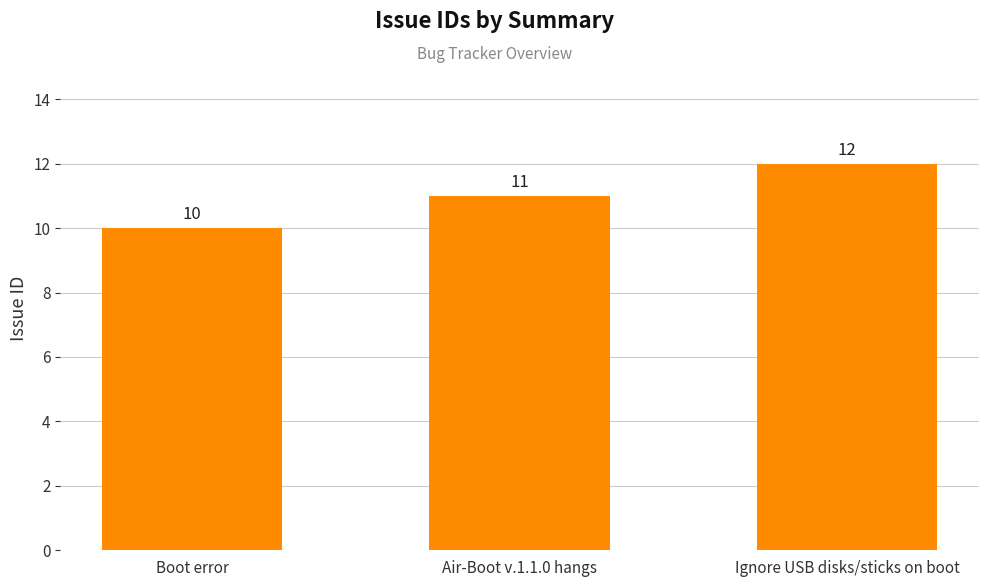

Rank the categories by value from highest to lowest.

Ignore USB disks/sticks on boot, Air-Boot v.1.1.0 hangs, Boot error